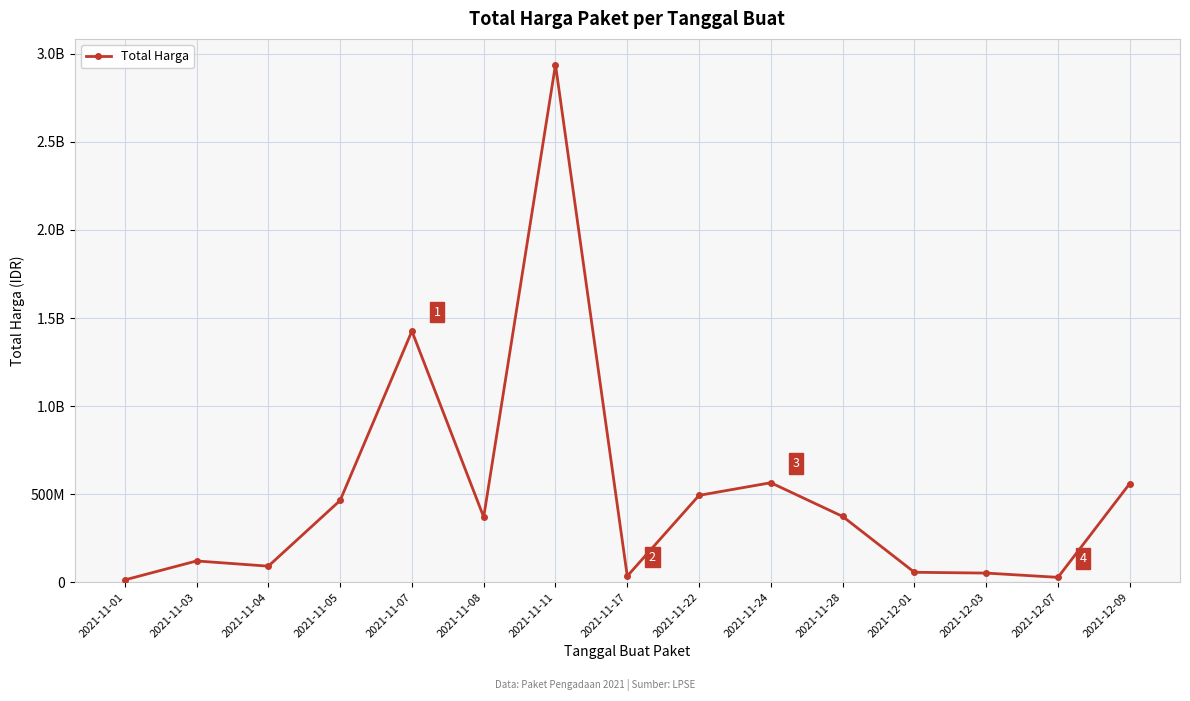

Is this an area chart (filled region under the line)?

No